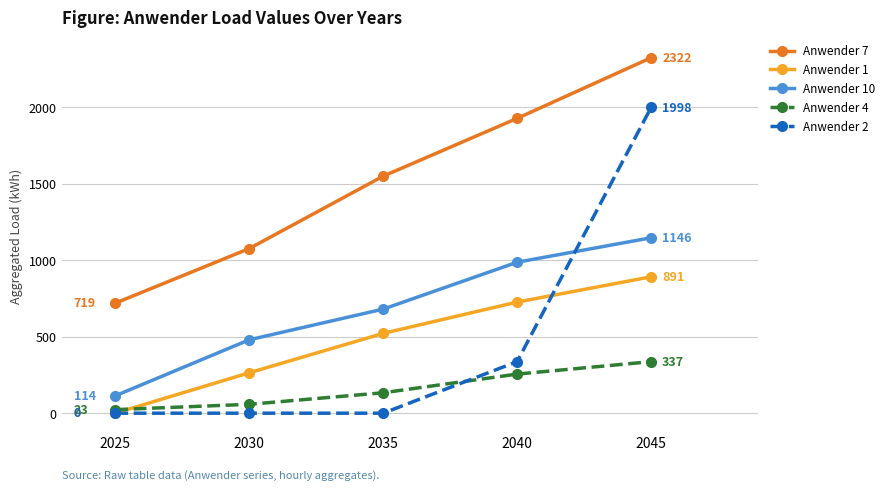

What is the total value across all series at 2035?

2883.4